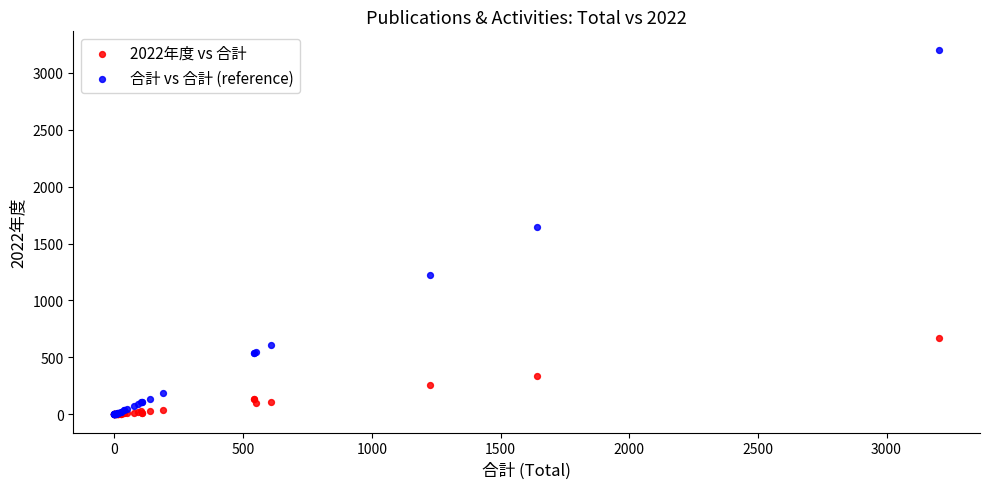

Across all series, what Y value is closest to 1601?

1642